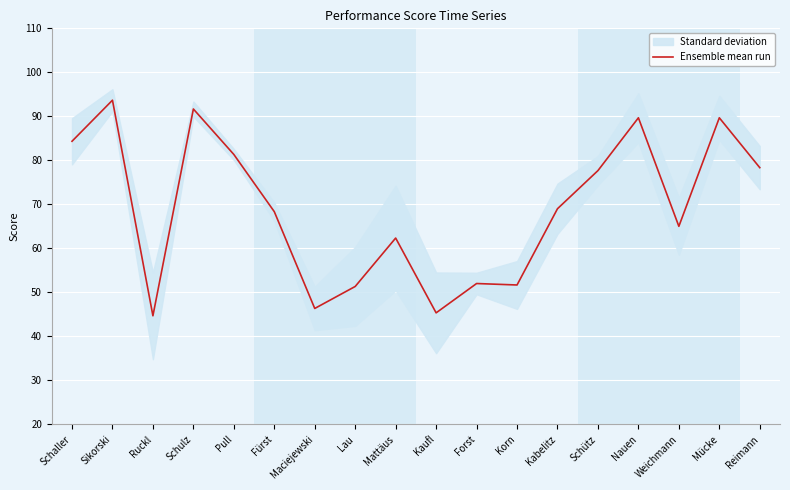

Reading left to right, transcribe all the data shown in this chart.

84.3	93.7	44.7	91.7	81.3	68.3	46.3	51.3	62.3	45.3	52.0	51.7	69.0	77.7	89.7	65.0	89.7	78.3